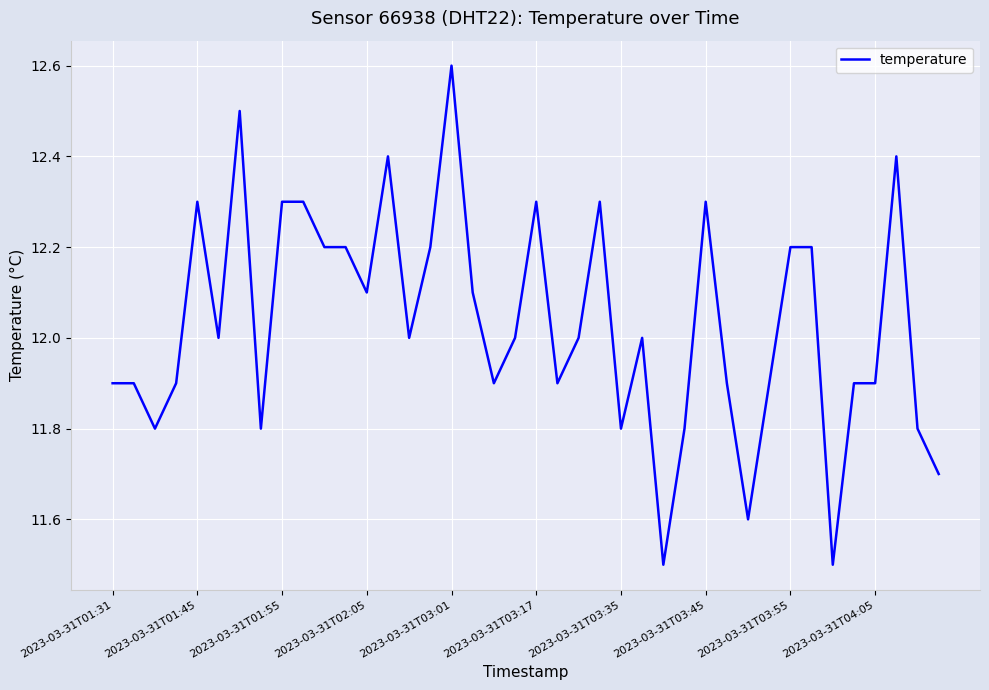

What is the minimum value shown in the chart?

11.5